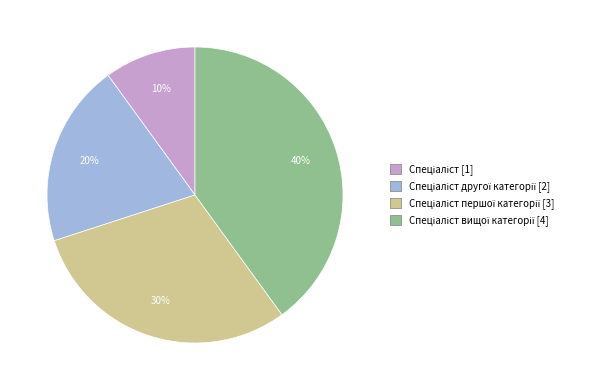

Is there a majority slice in this chart?

No